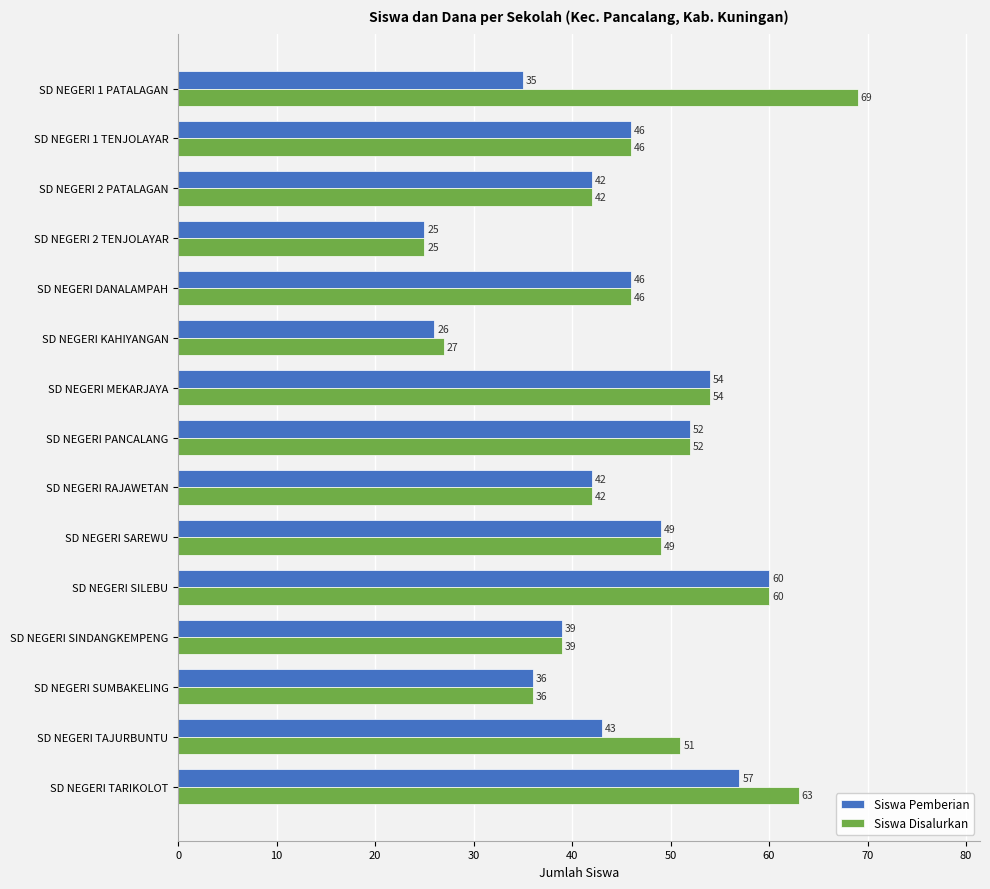

How many distinct data groups are displayed?

2